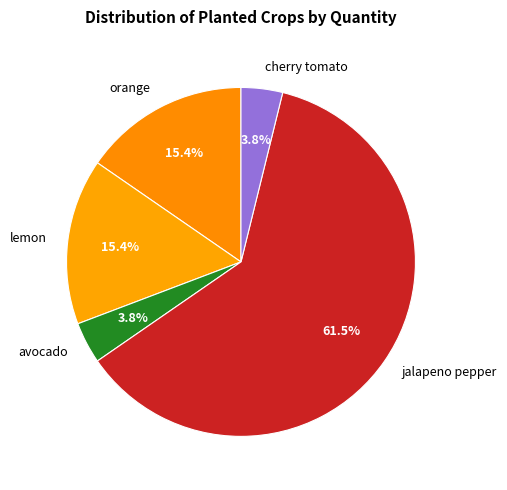

Which slice is the largest?

jalapeno pepper